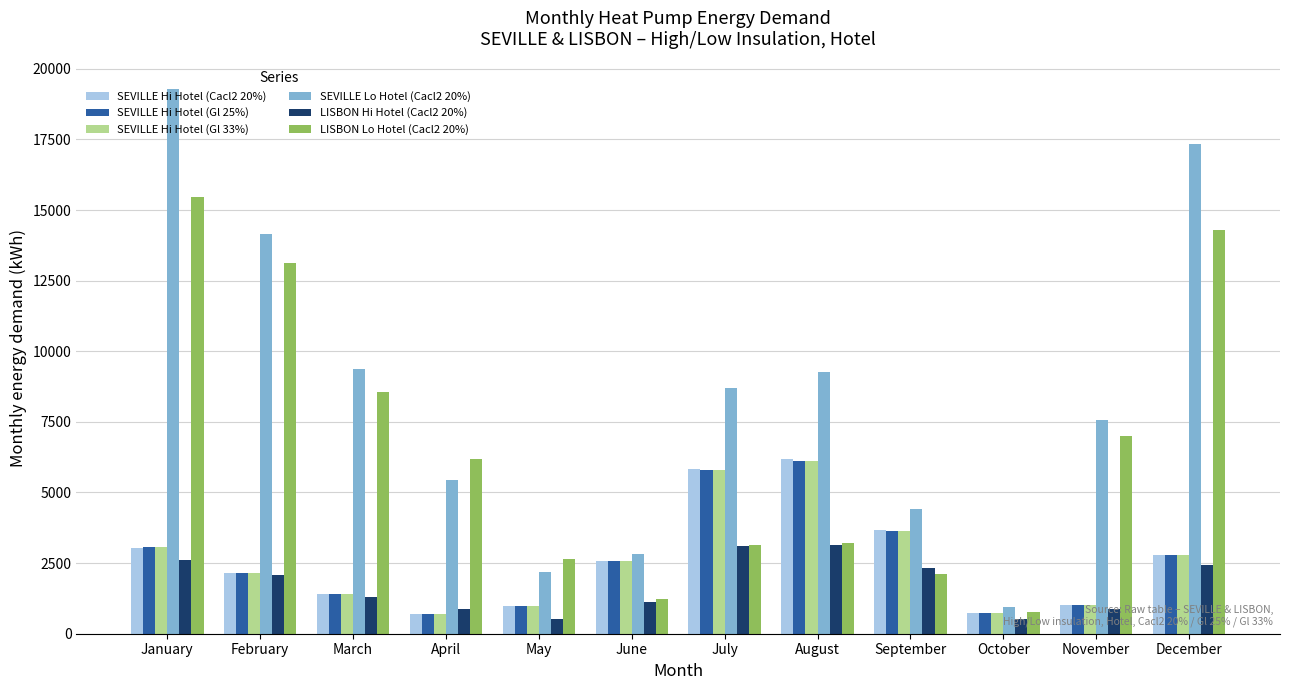

What is the difference between the highest and lowest values at September?

2317.5